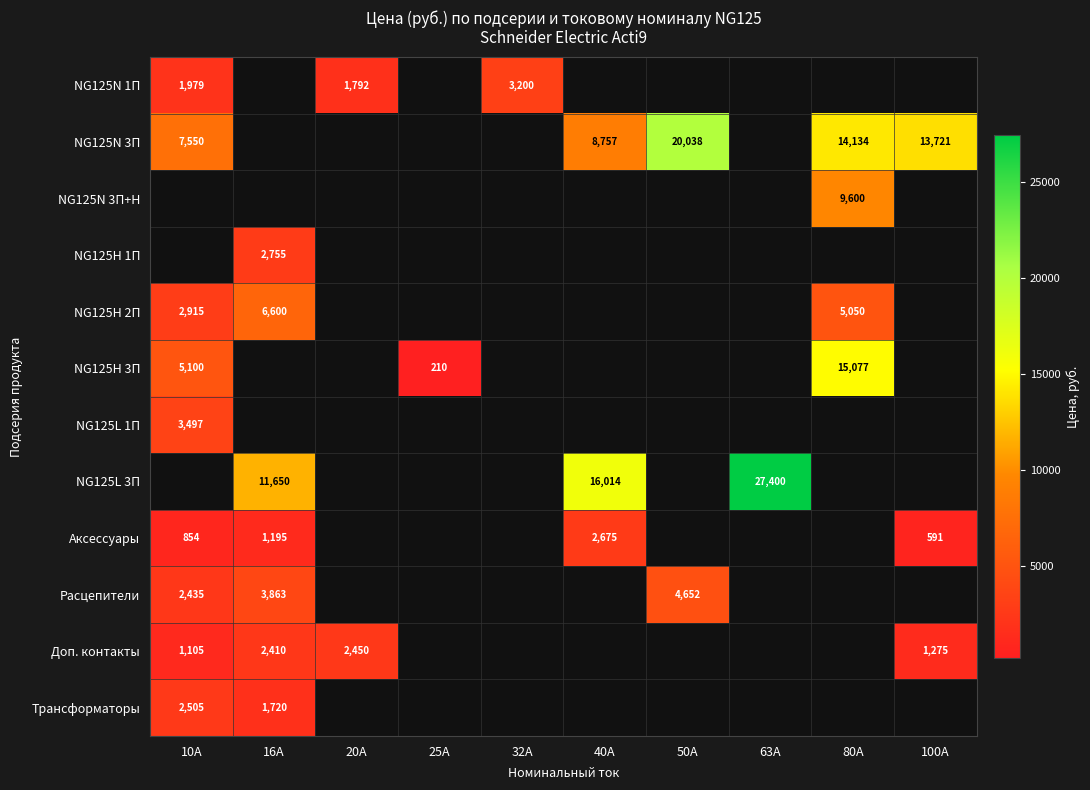

Which has a higher value, 32А or 63А?

63А